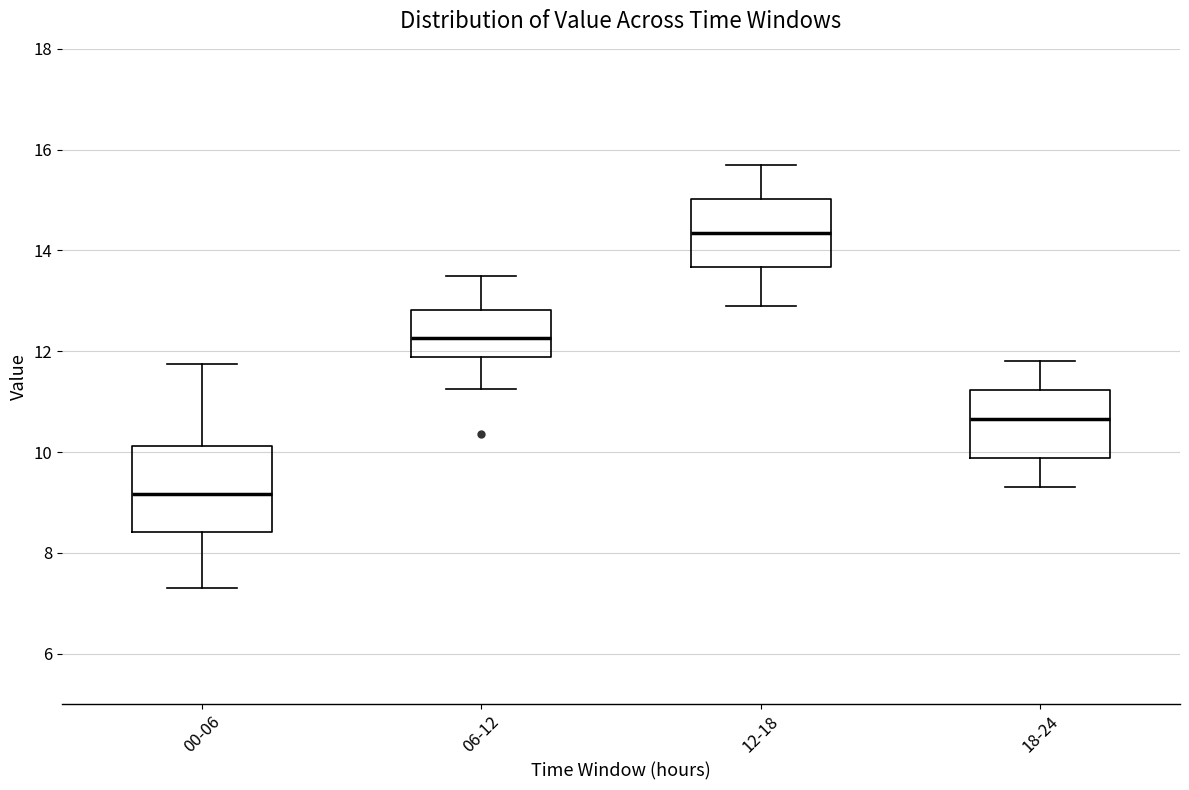

Which box is the tallest, from its lower edge to its upper edge?

00-06